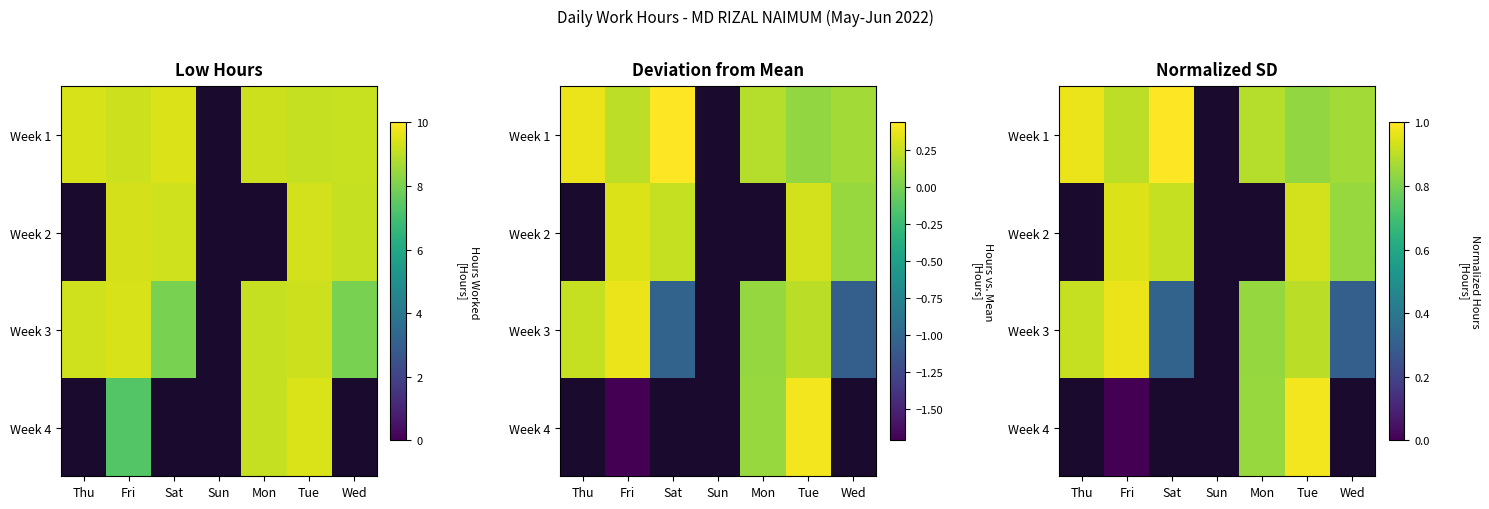

At which label is Week 3 closest to 0?

Wed